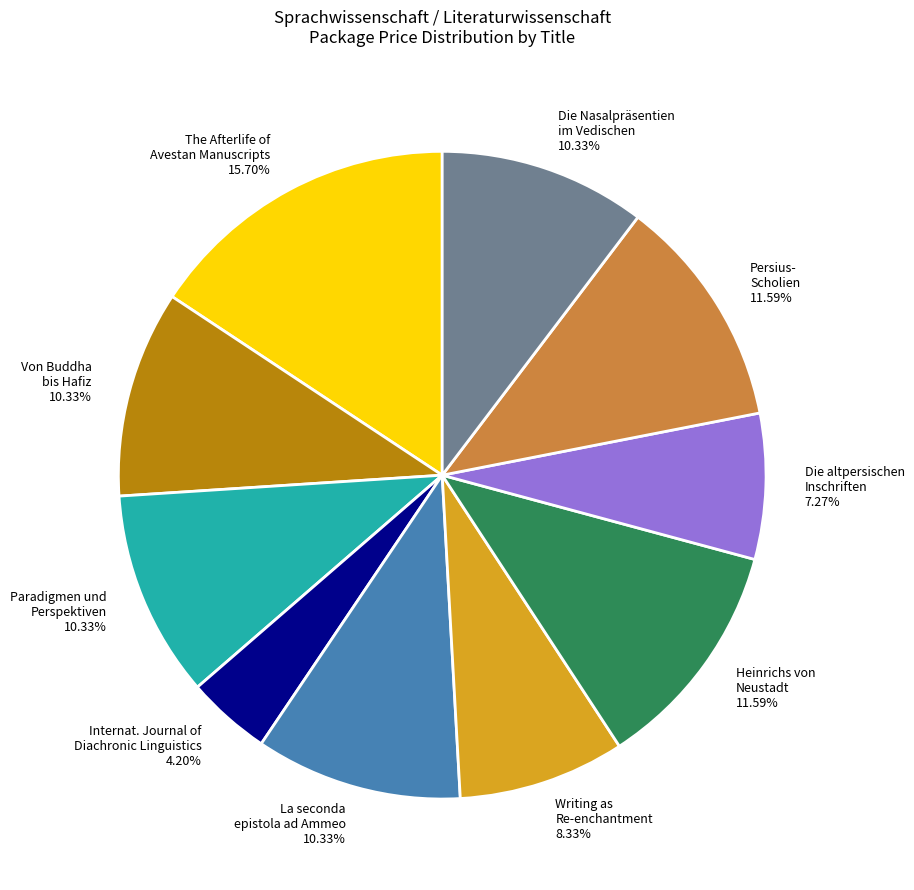

Count the number of slices in the pie.

10